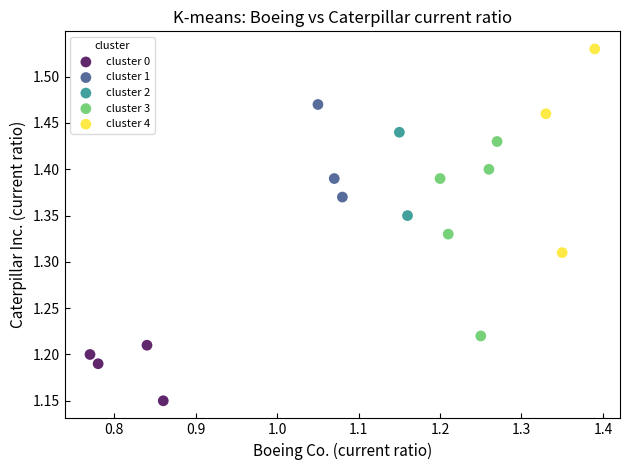

Which series reaches the minimum Y coordinate?

cluster 0